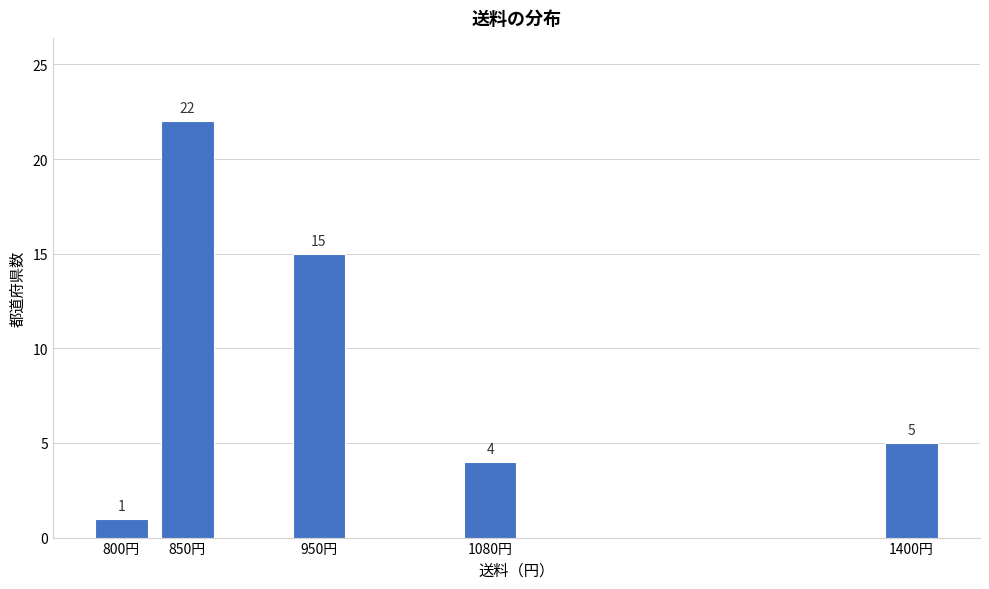

Reading right to left, what are all the values shown in this chart?

1400円=5	1080円=4	950円=15	850円=22	800円=1